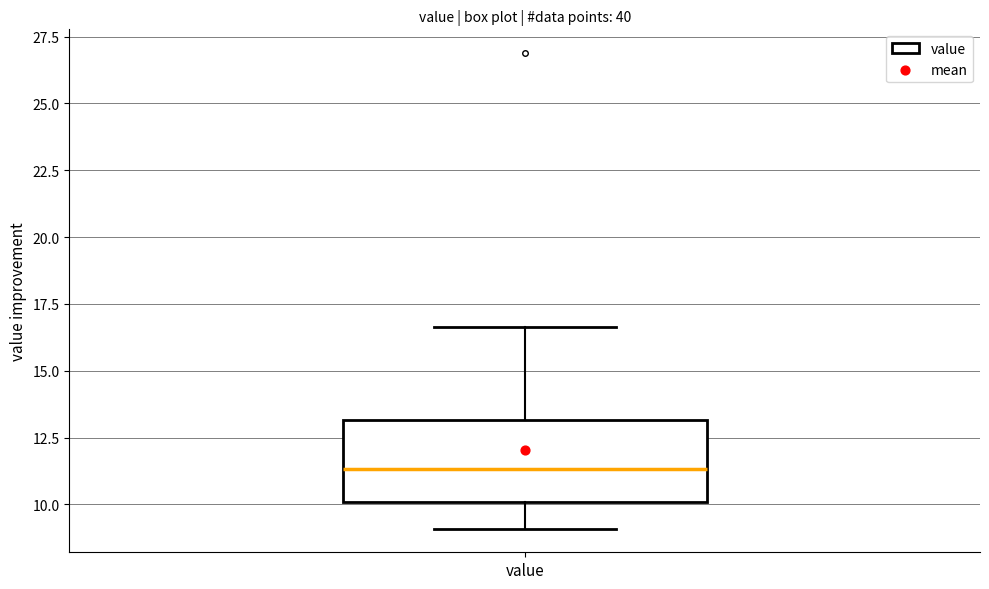

Read this box plot against the y-axis: the position of the median line, the range covered by the box, and the ends of both whiskers. The values are not printed on the chart, so give them approximately, as read against the axis.

median 11.5, box 10.0 to 13.0, whiskers 9.0 to 16.5